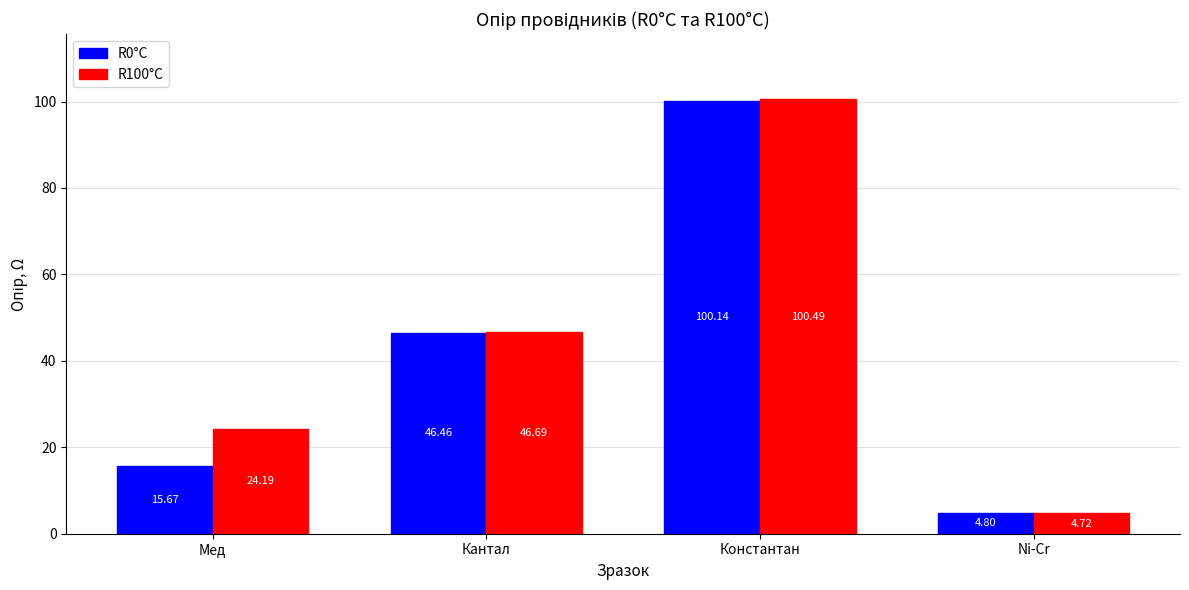

Which label corresponds to the smallest value in the chart?

Ni-Cr